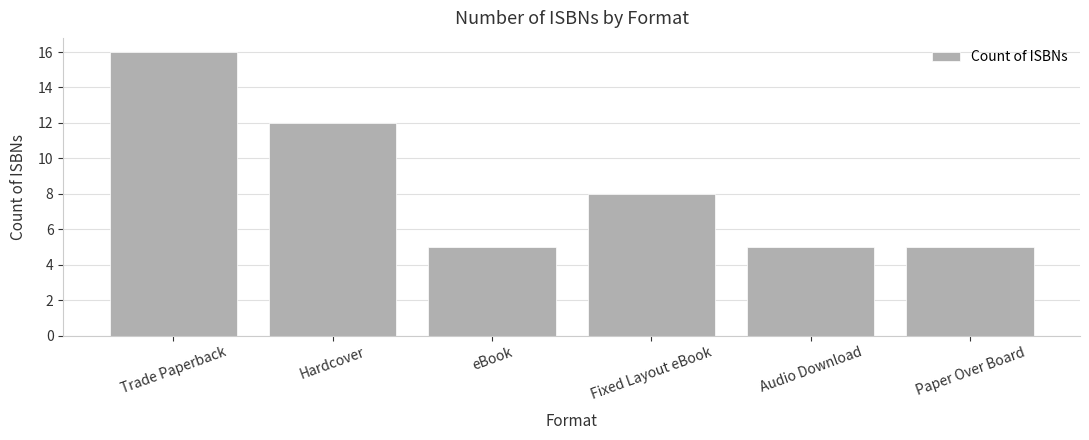

Approximately how many times larger is the value at Paper Over Board compared to Fixed Layout eBook?

0.6